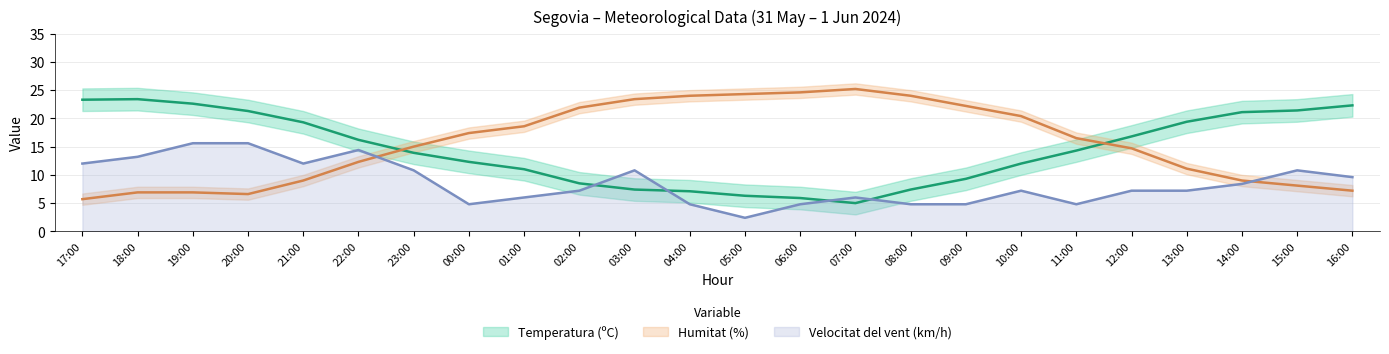

Which category has the highest value in the Temperatura (ºC) series?

18:00